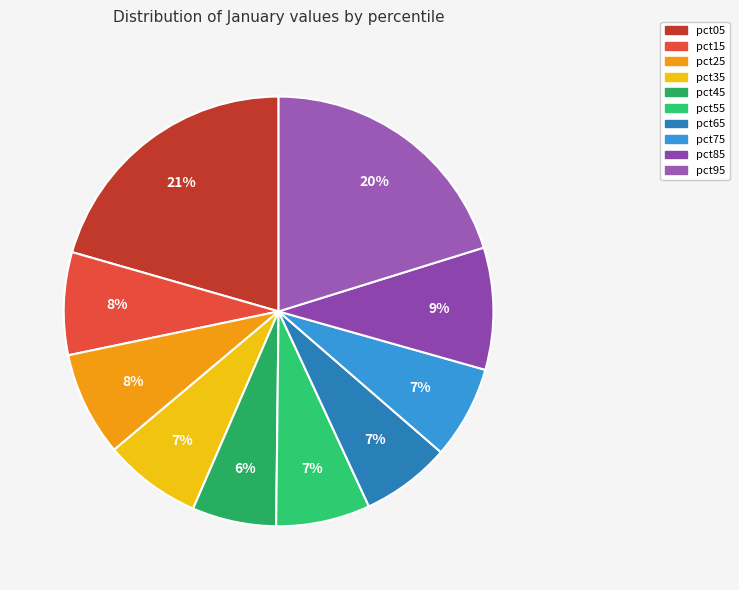

Which slice is the largest?

pct05